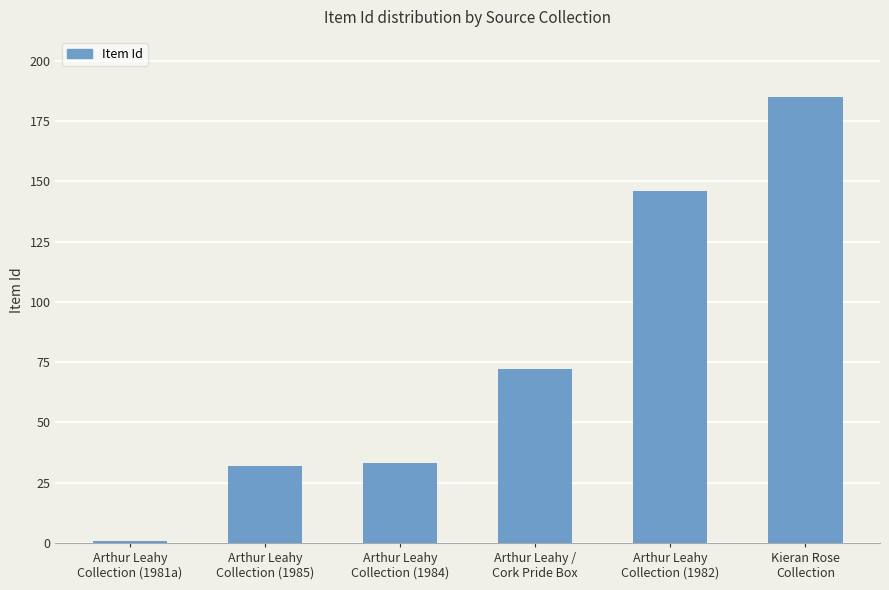

What is the difference between the maximum and second lowest values?

153